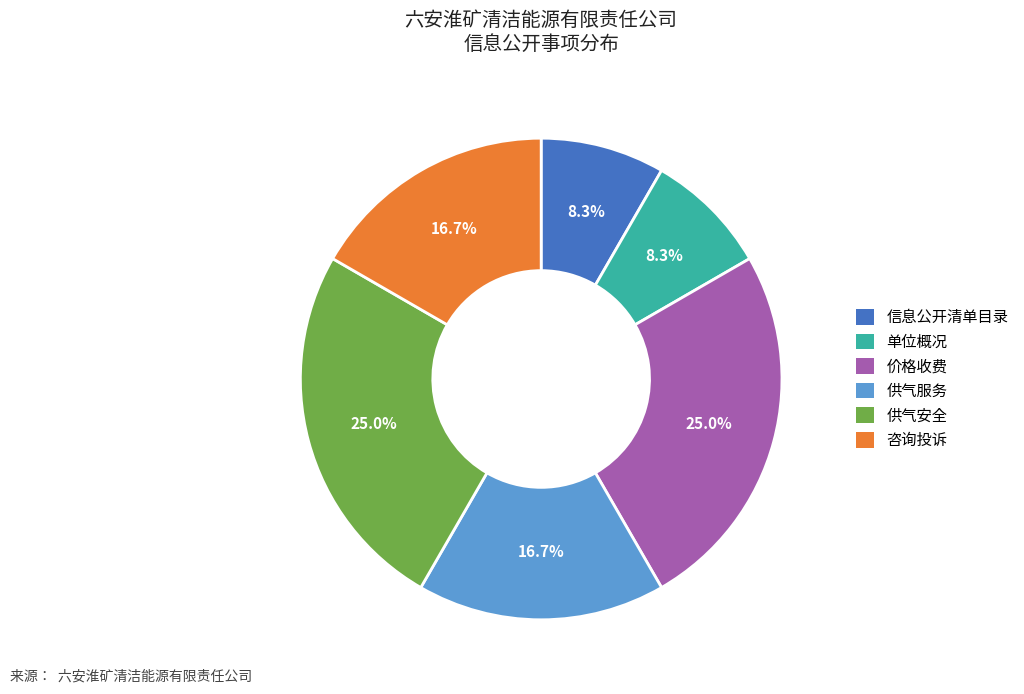

How many segments does this pie chart have?

6